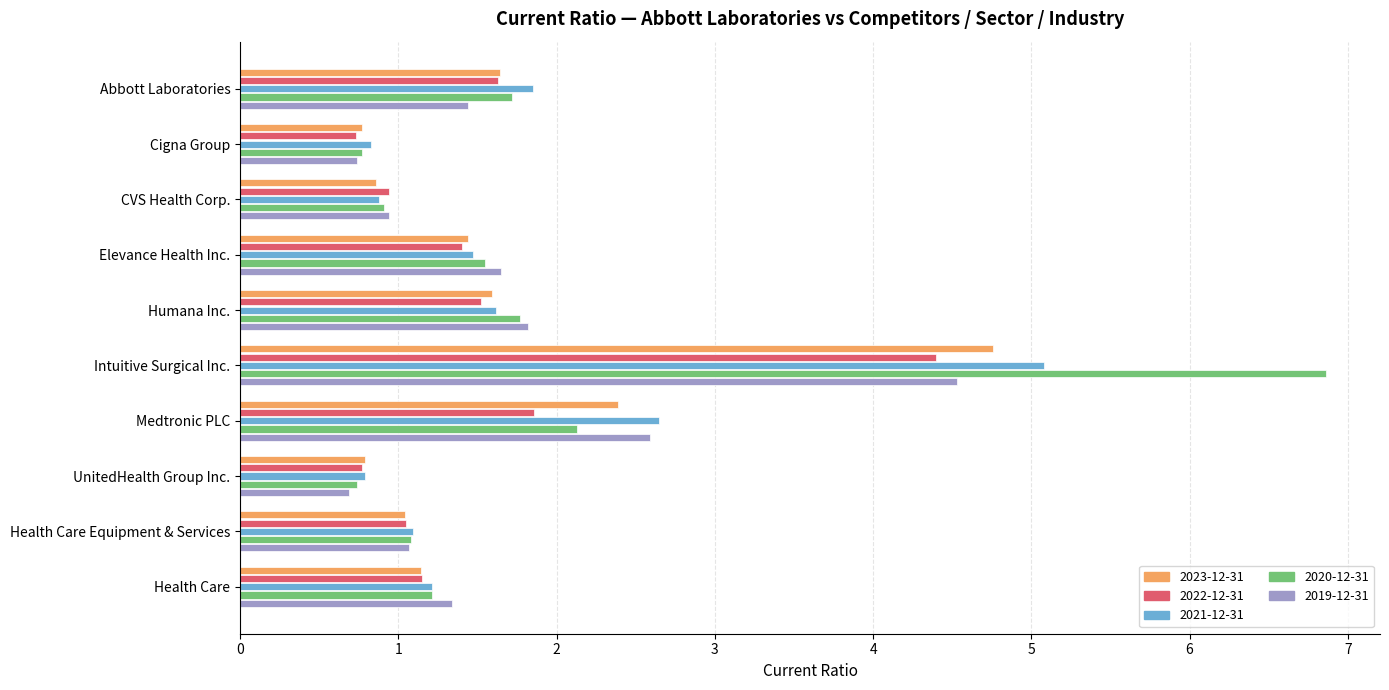

How many data points in 2022-12-31 are less than 1?

3